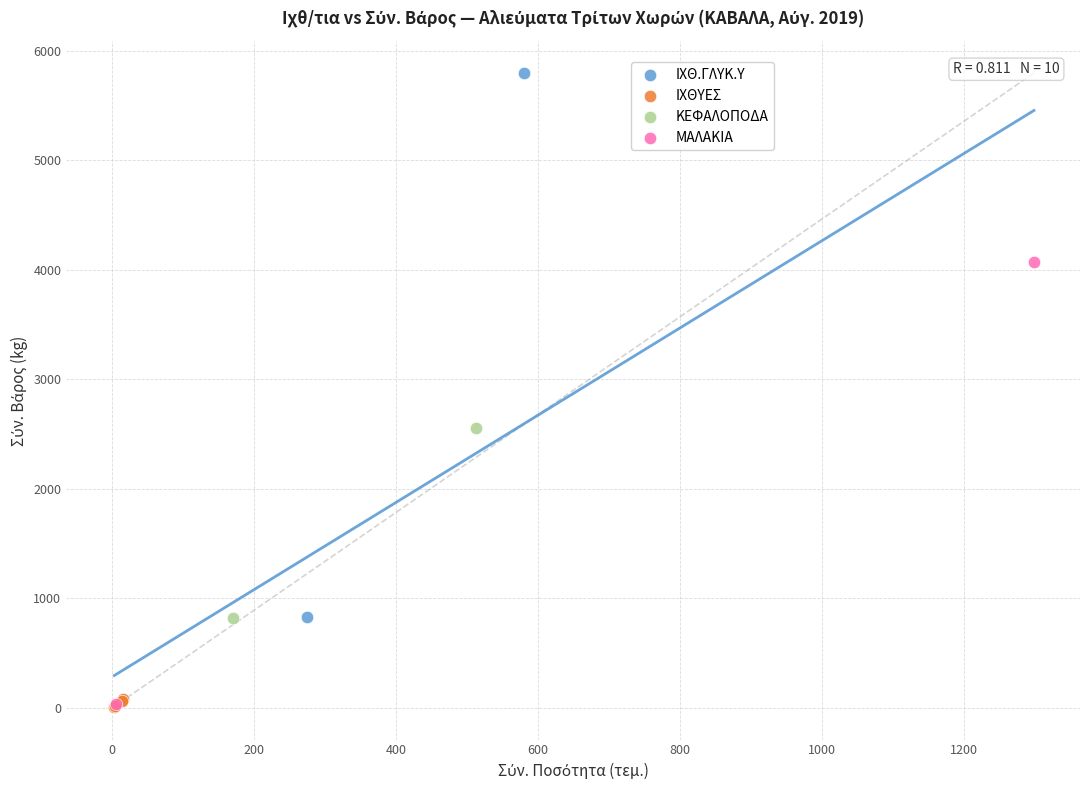

What are all the series names shown in the legend?

ΙΧΘ.ΓΛΥΚ.Υ, ΙΧΘΥΕΣ, ΚΕΦΑΛΟΠΟΔΑ, ΜΑΛΑΚΙΑ